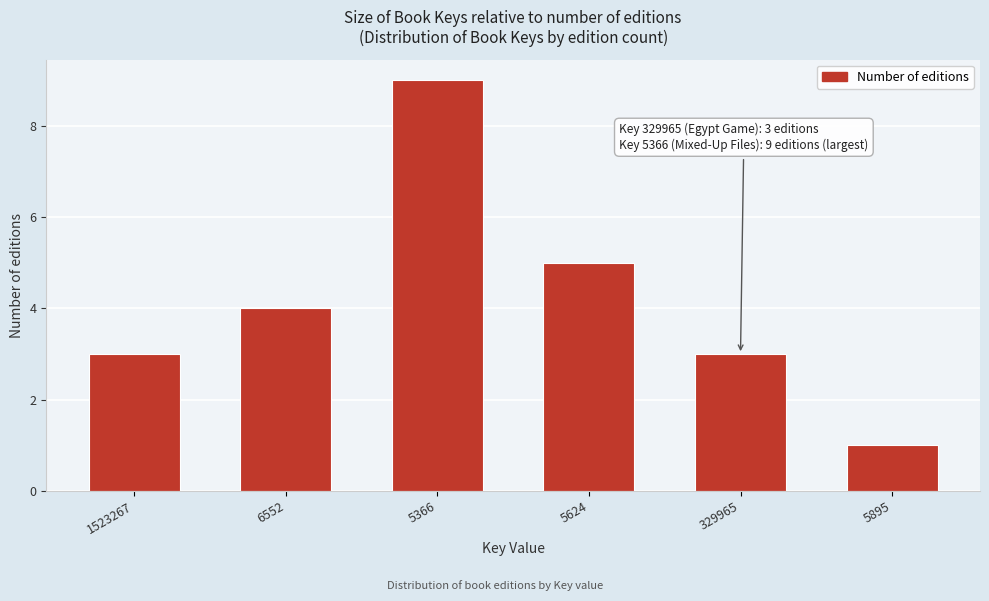

Reading left to right, list all the values displayed in this chart.

1523267=3	6552=4	5366=9	5624=5	329965=3	5895=1